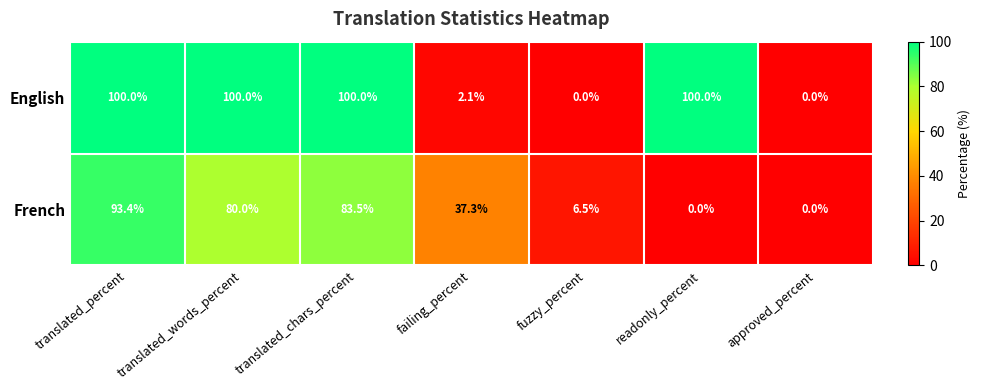

Rank the series by their average value, from lowest to highest.

French, English